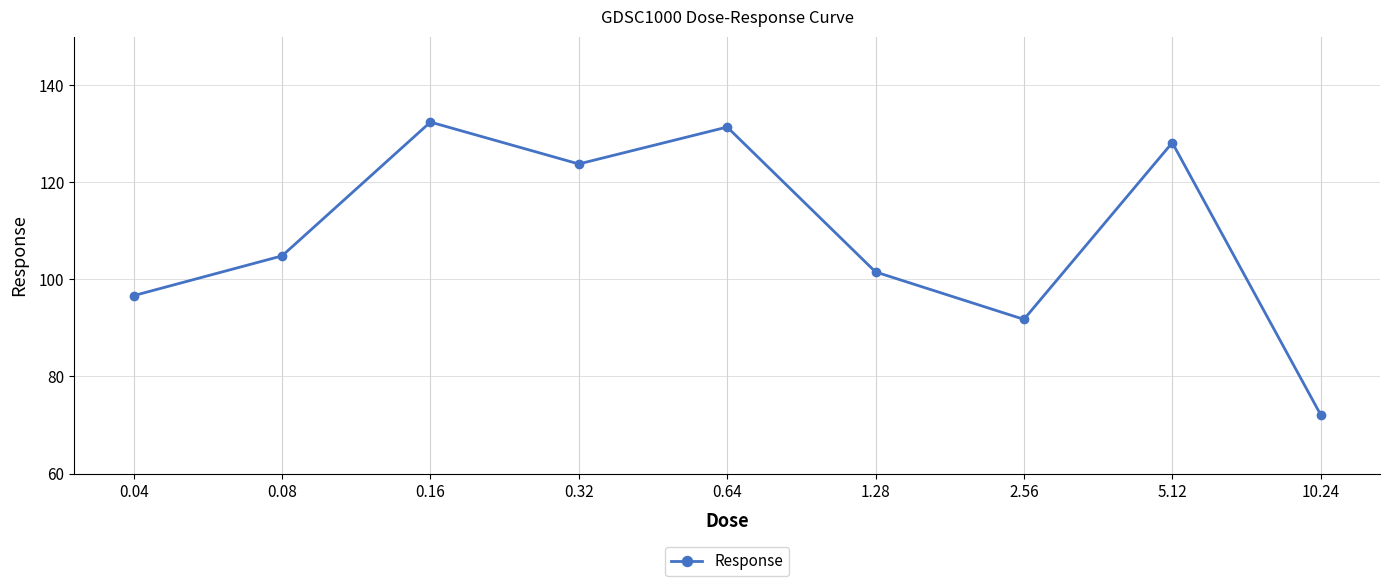

The chart shows a value of 178.0 at 1.28. True or false?

False